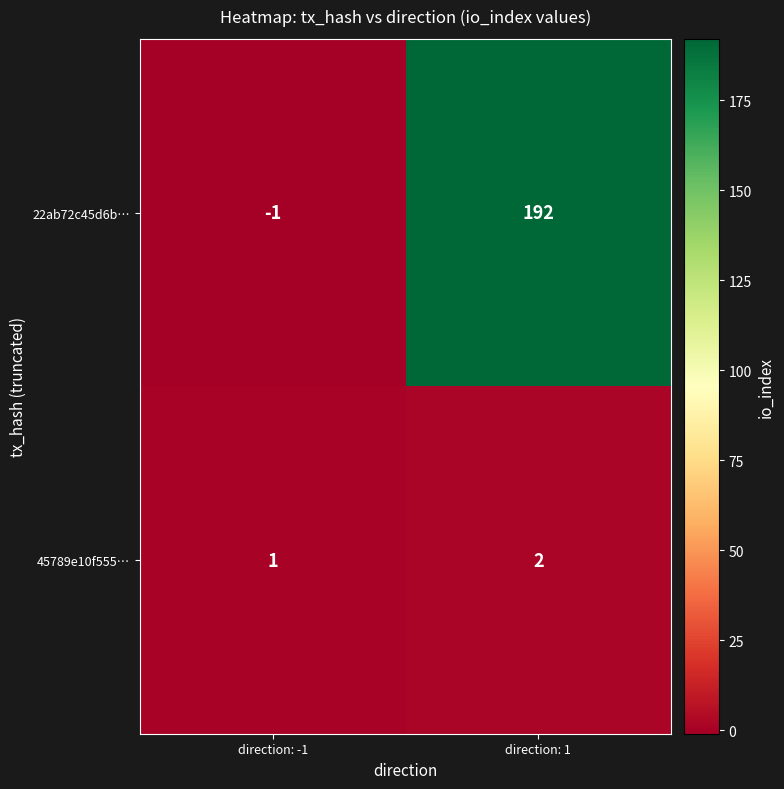

What is the average value of the 22ab72c45d6b… series?

96